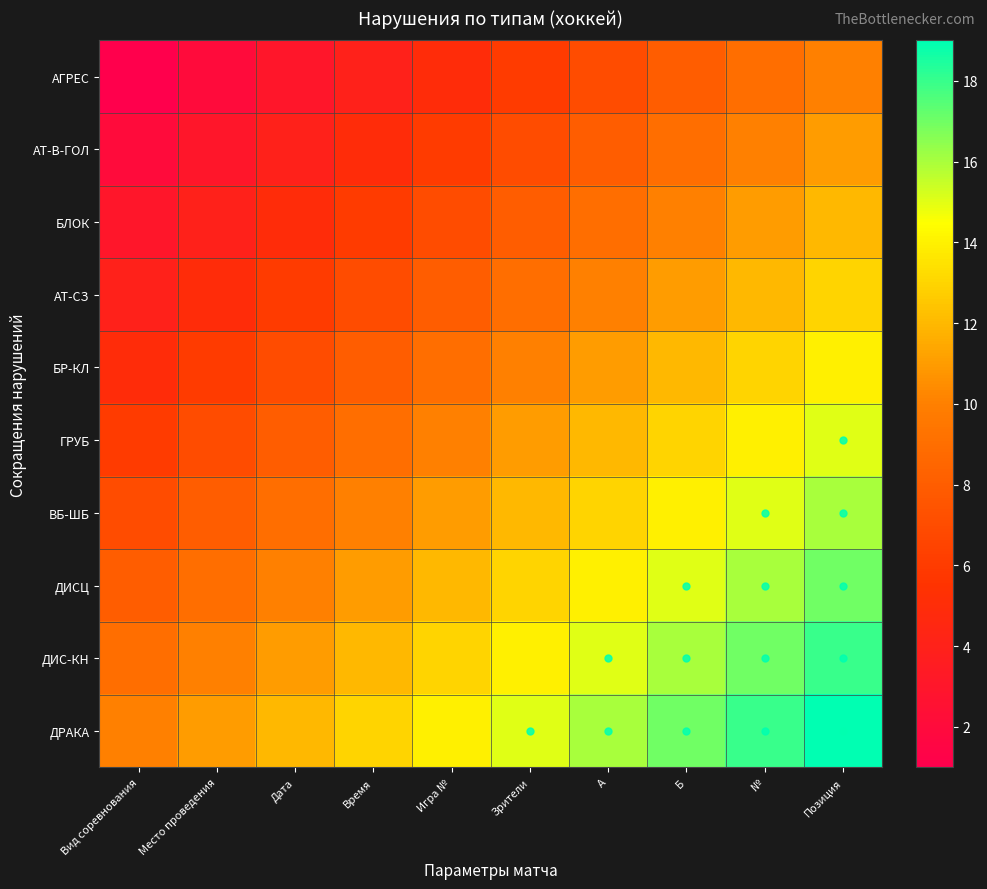

How many distinct data groups are displayed?

10